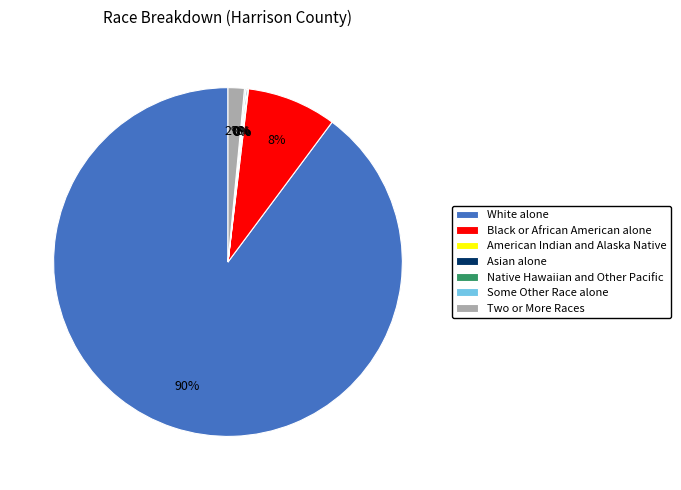

To the nearest percent, what is the average slice percentage?

14%